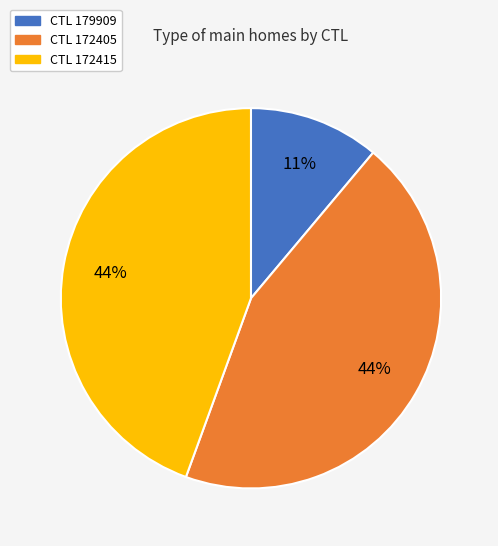

To the nearest percent, what is the difference between the largest and smallest slice percentages?

33%